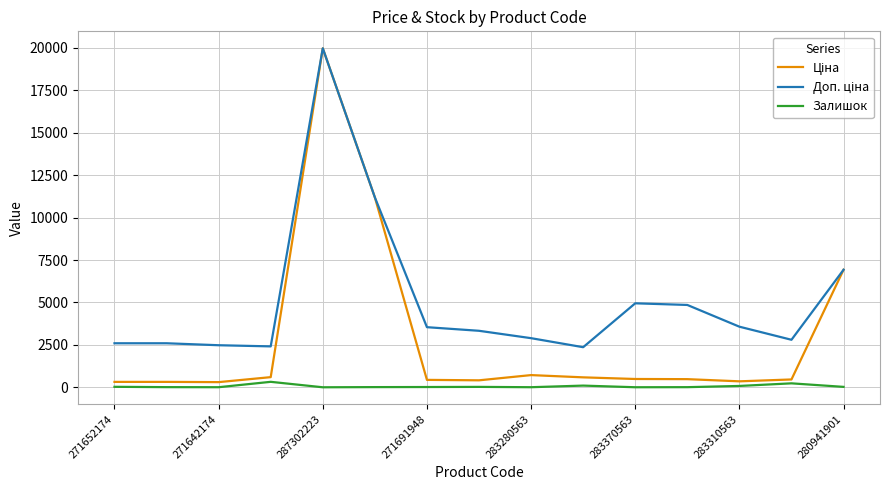

Does the chart display data point markers on the line(s)?

No